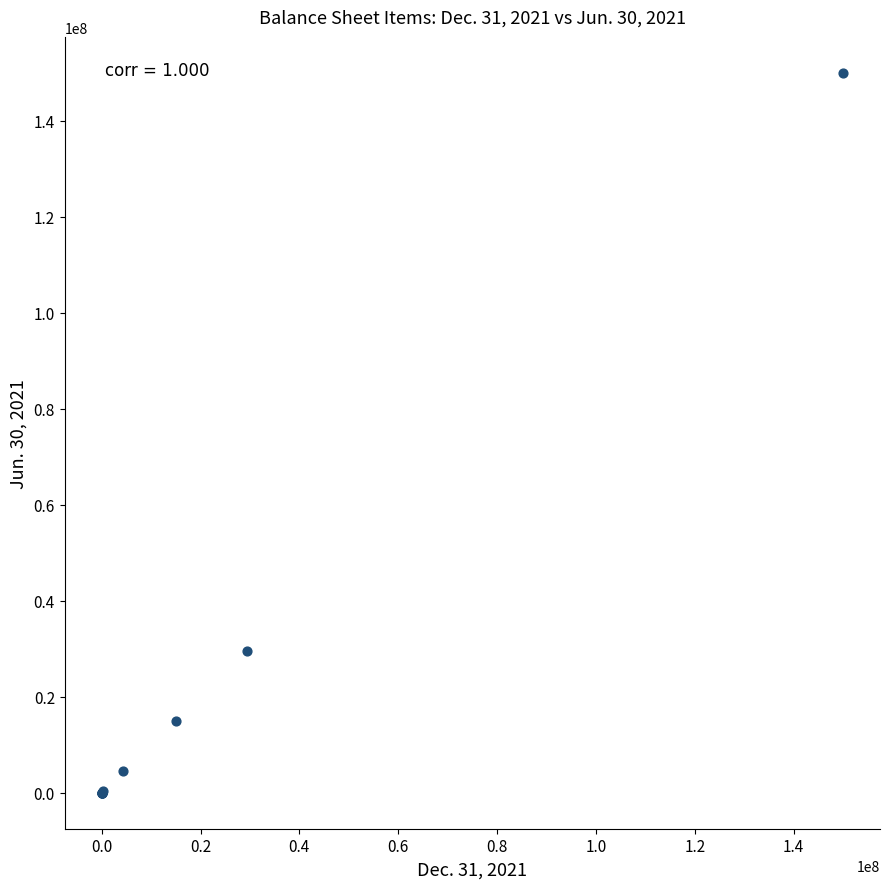

What Y value in the scatter plot is closest to 75000000?

29430000